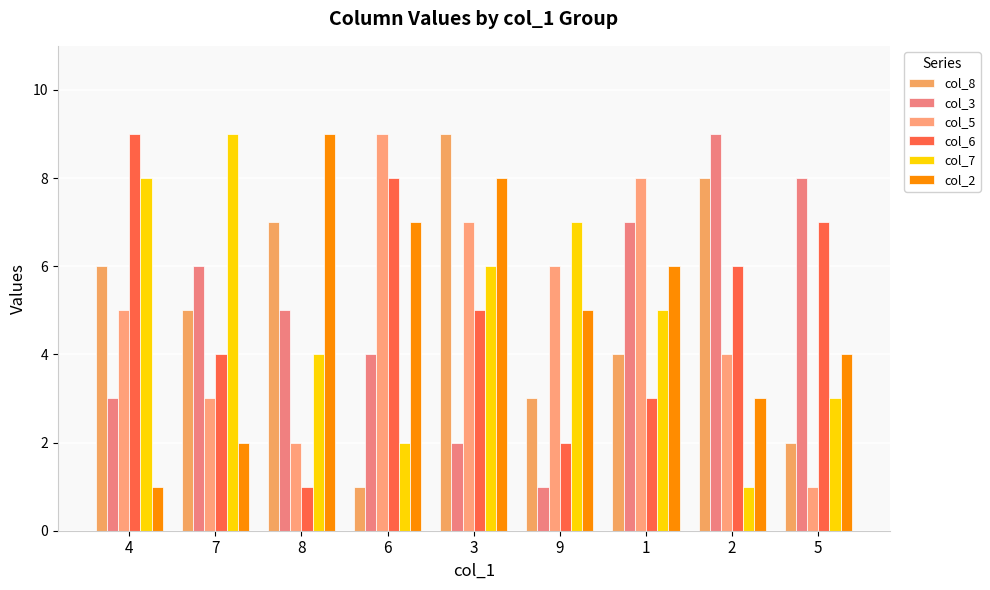

What is the highest value of the col_6 series?

9